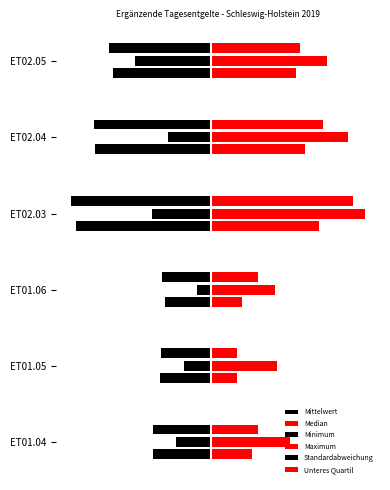

What is the maximum value shown in the chart?

8.0